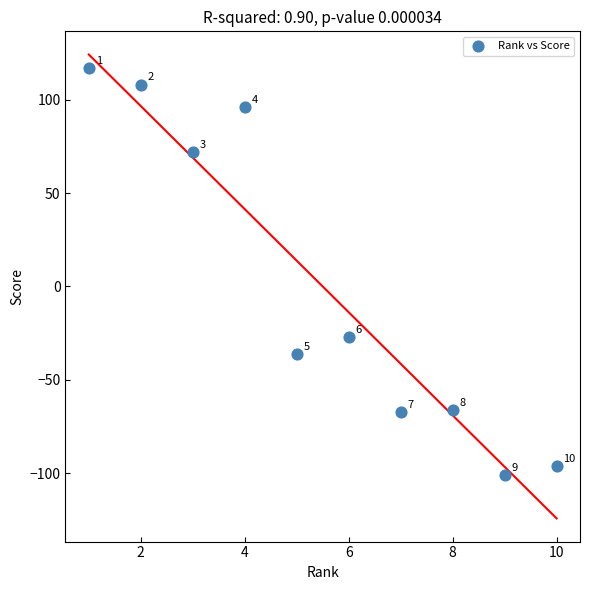

What is the range of X values (max minus min)?

9